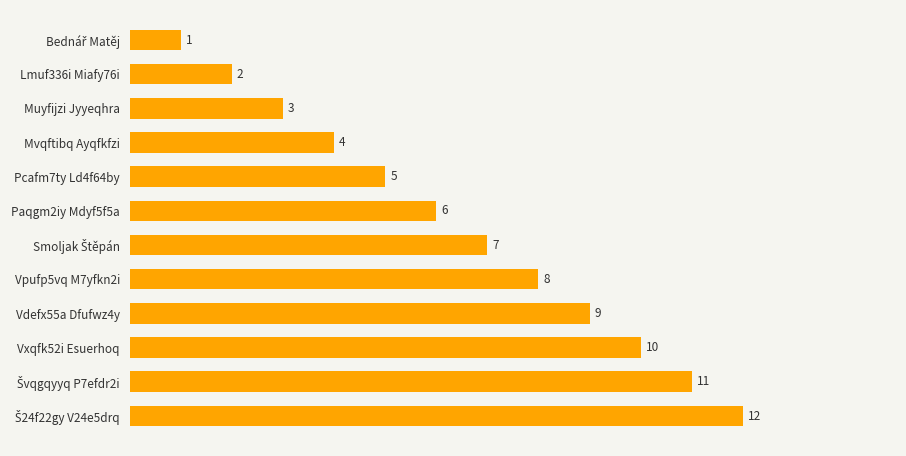

At which label is the value closest to 6?

Paqgm2iy Mdyf5f5a